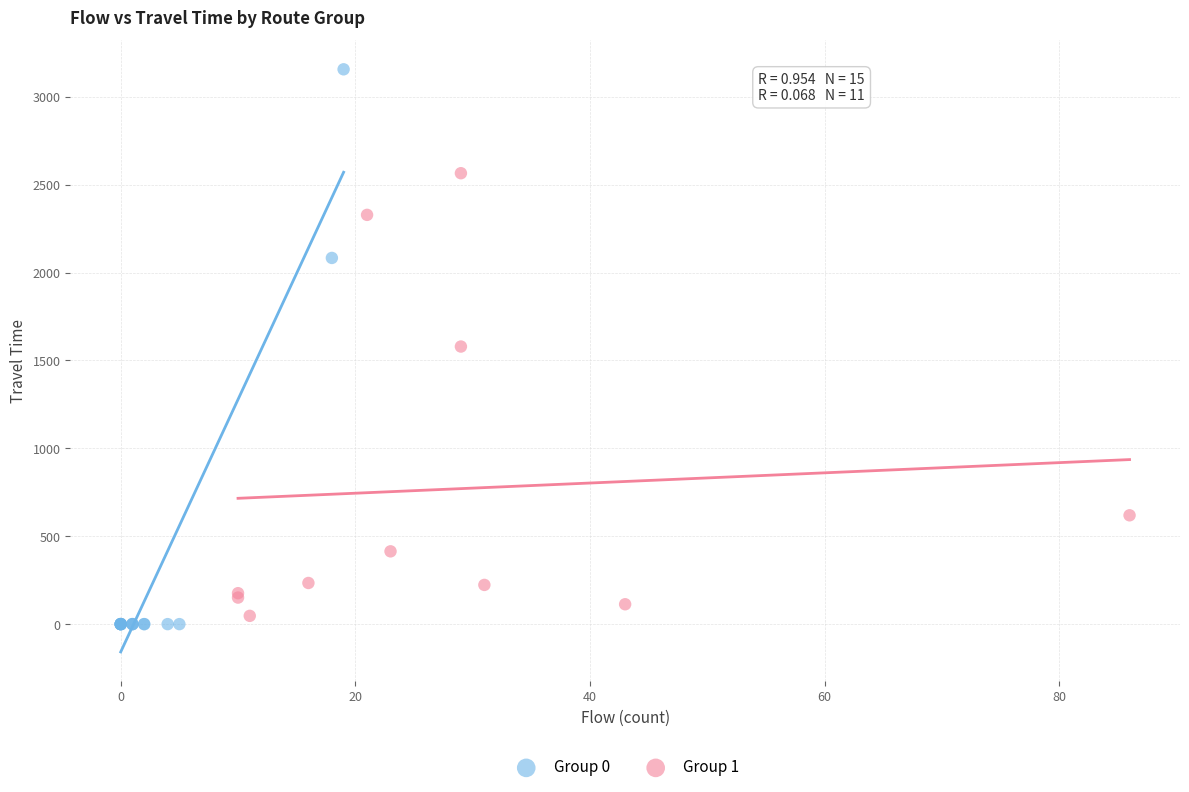

What are all the series names shown in the legend?

Group 0, Group 1